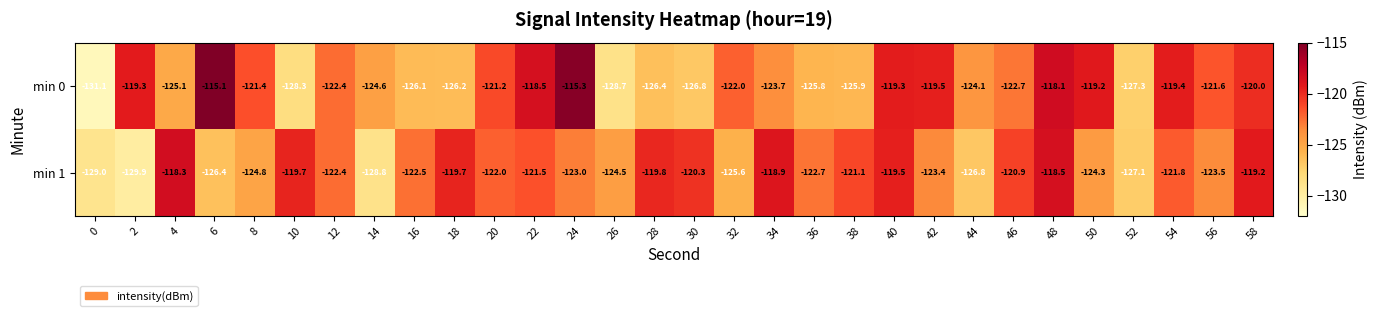

What is the greatest value displayed?

-115.1